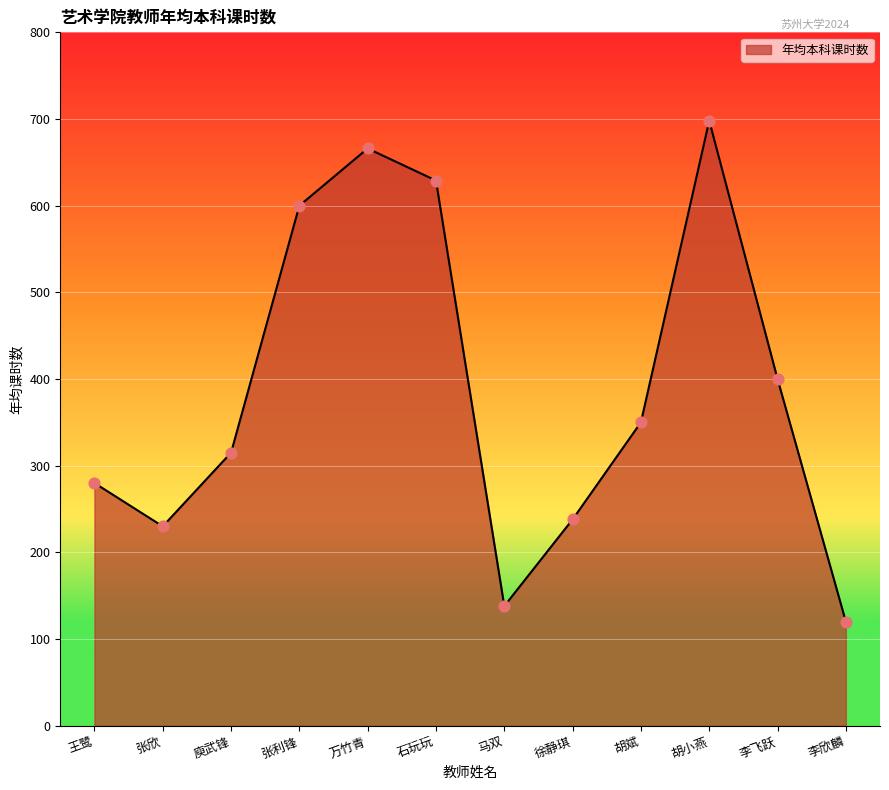

Approximately how many times larger is the value at 胡斌 compared to 万竹青?

0.5